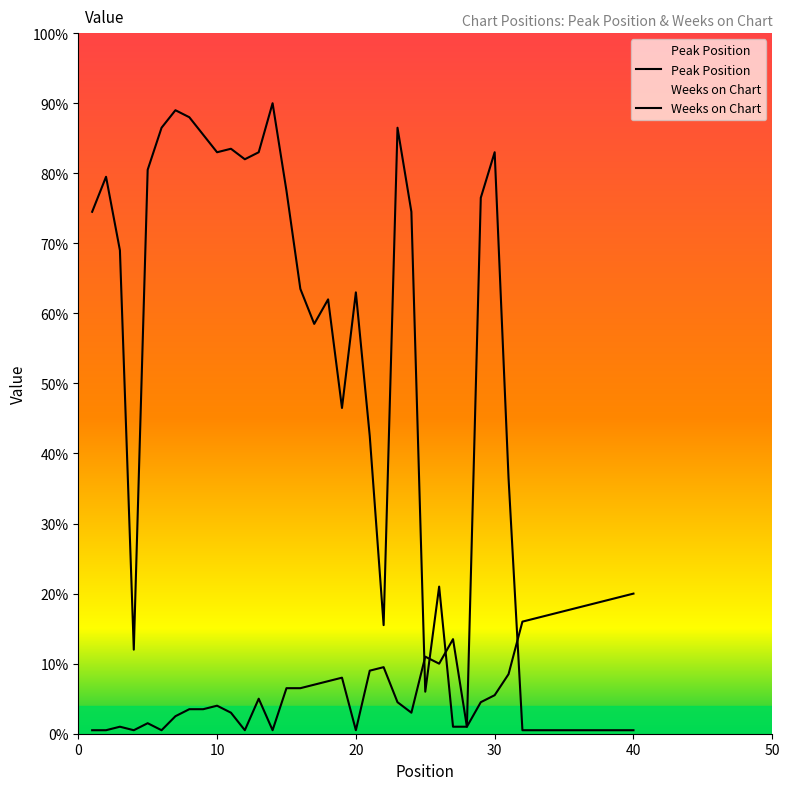

How many times do Weeks on Chart and Peak Position cross each other?

4